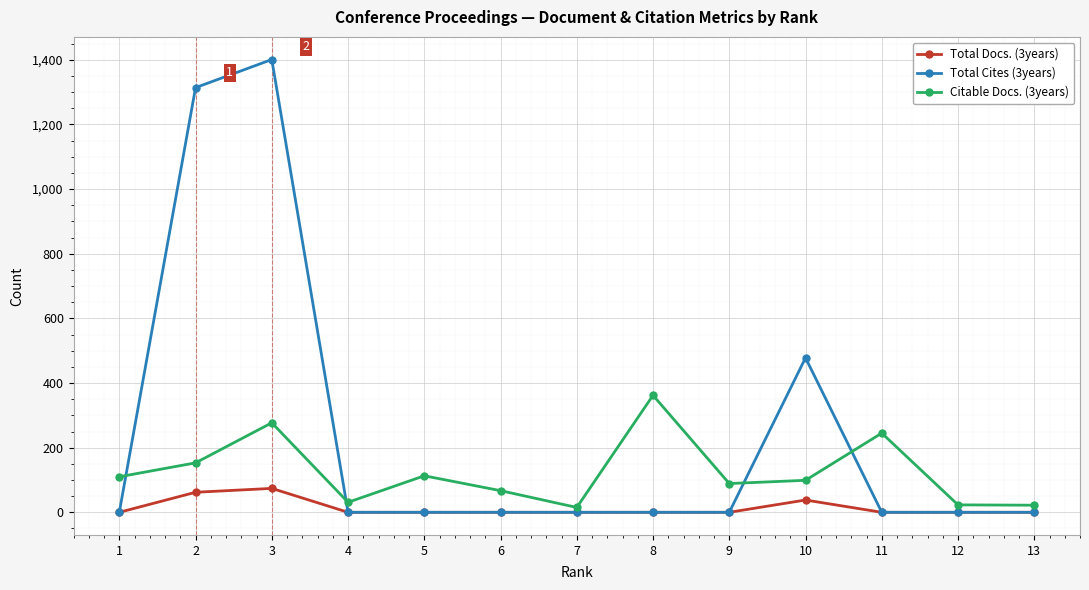

True or false: Total Docs. (3years) has more than 0 interior local peaks.

True